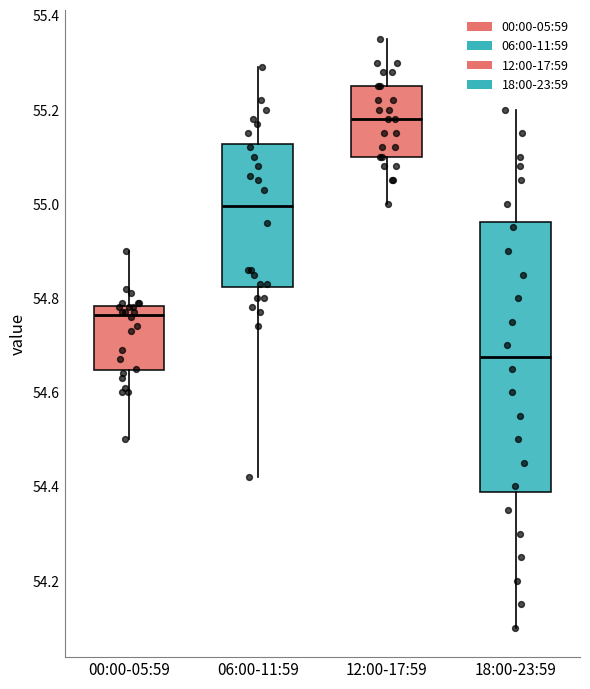

Reading left to right, transcribe this box plot: for each box, give where its median line is, the range the box spans, and where its two whiskers end, as read against the y-axis. The values are not printed on the chart, so give them approximately, as read against the axis.

00:00-05:59: median 54.76, box 54.64 to 54.78, whiskers 54.50 to 54.90
06:00-11:59: median 55.00, box 54.82 to 55.12, whiskers 54.42 to 55.30
12:00-17:59: median 55.18, box 55.10 to 55.26, whiskers 55.00 to 55.36
18:00-23:59: median 54.68, box 54.38 to 54.96, whiskers 54.10 to 55.20